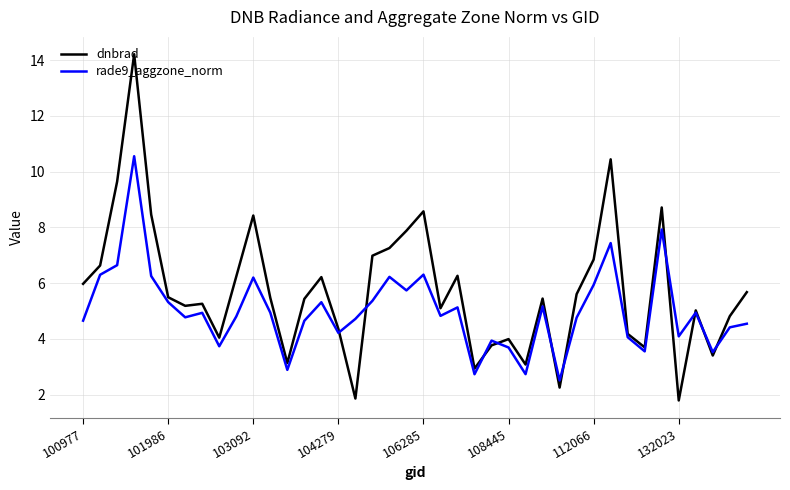

Which series has the largest total across all categories?

dnbrad